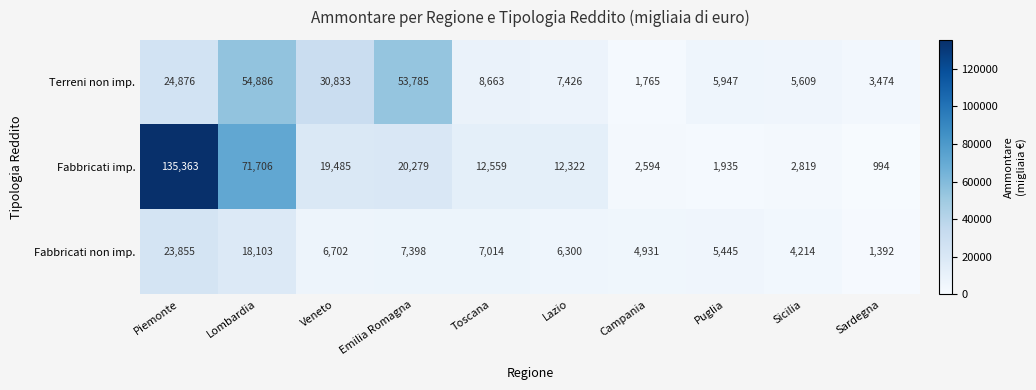

What is the average value of the Terreni non imp. series?

19726